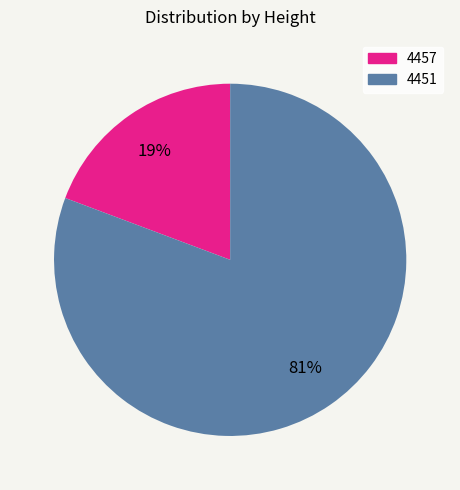

To the nearest percent, what is the combined percentage of 4457 and 4451?

100%